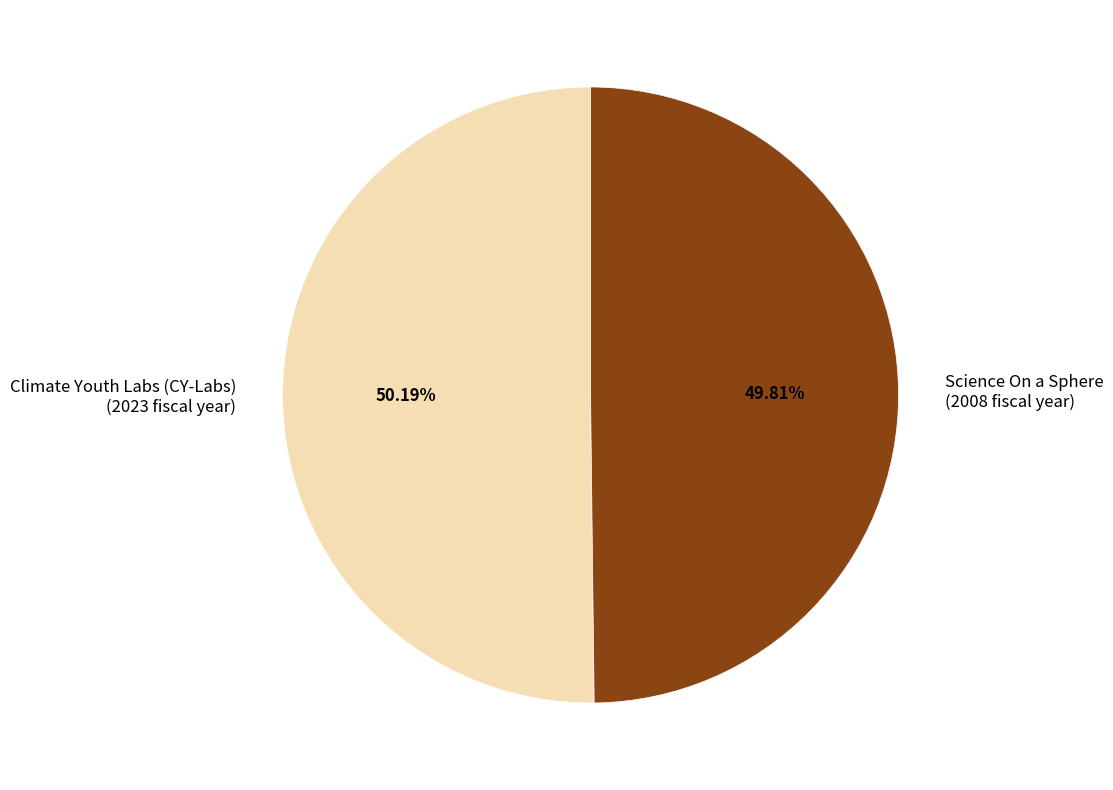

What is the ratio of the value at Climate Youth Labs (CY-Labs) to the value at Science On a Sphere?

1.0